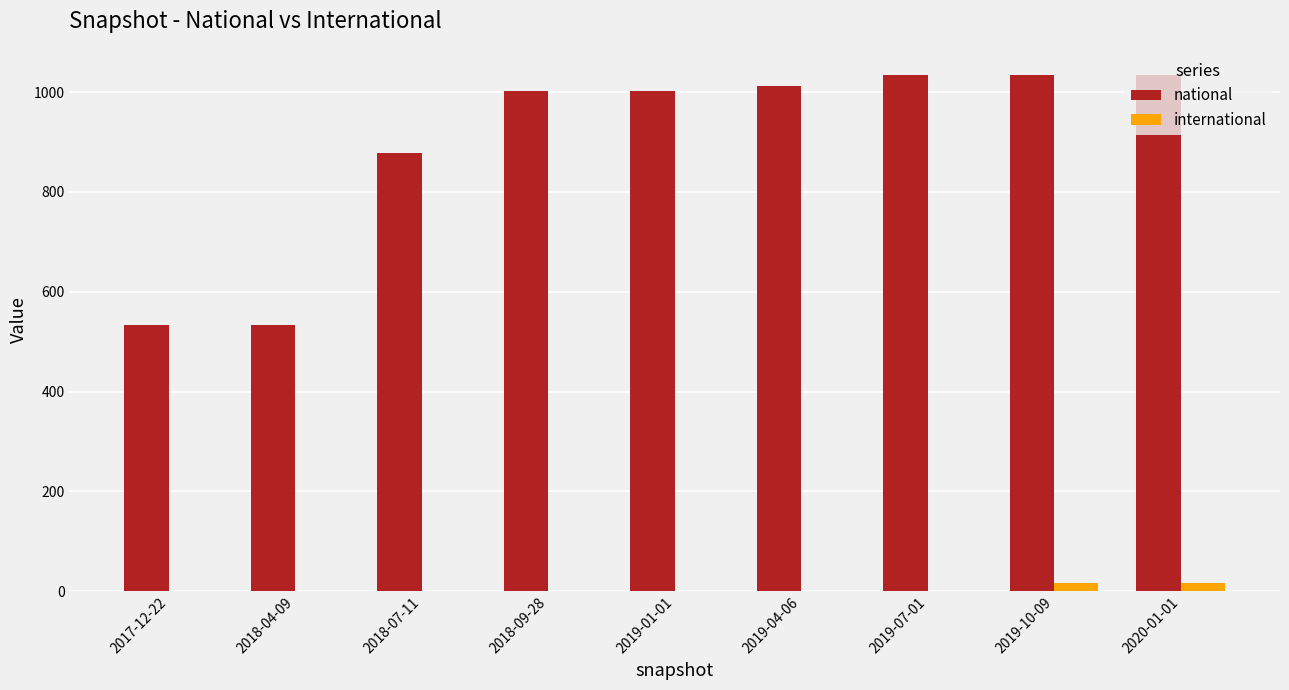

The value of national at 2018-07-11 is 1406. True or false?

False